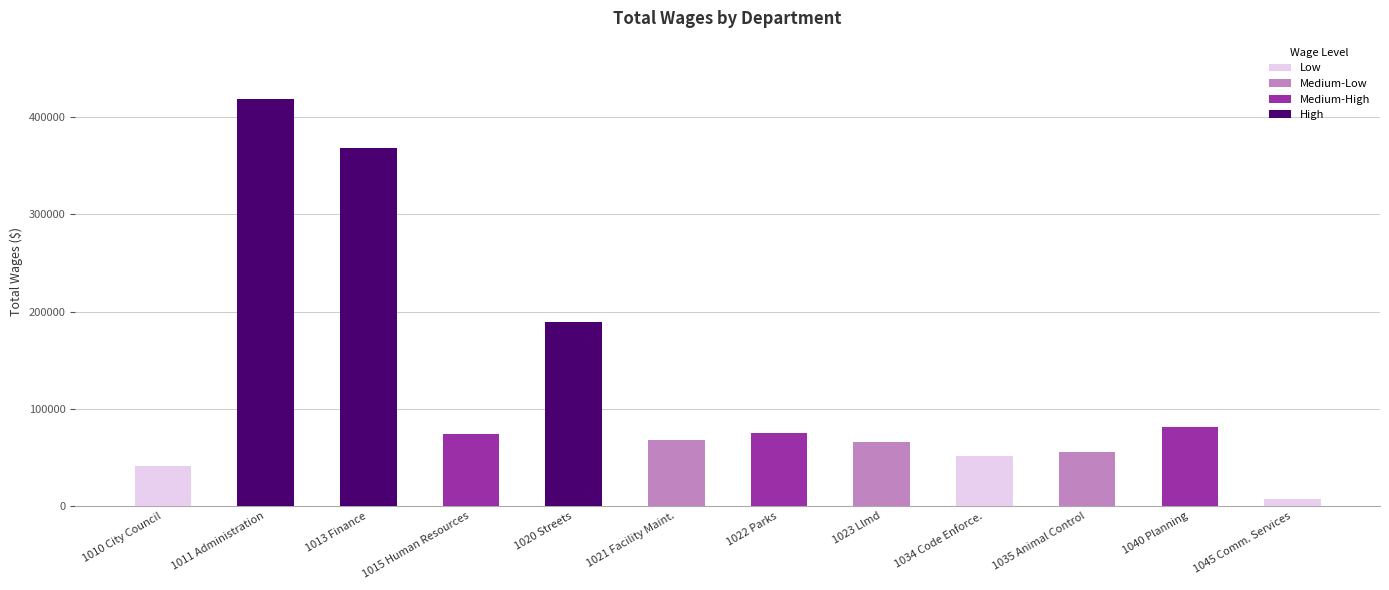

What is the label of the 9th bar from the left?

1034 Code Enforcement